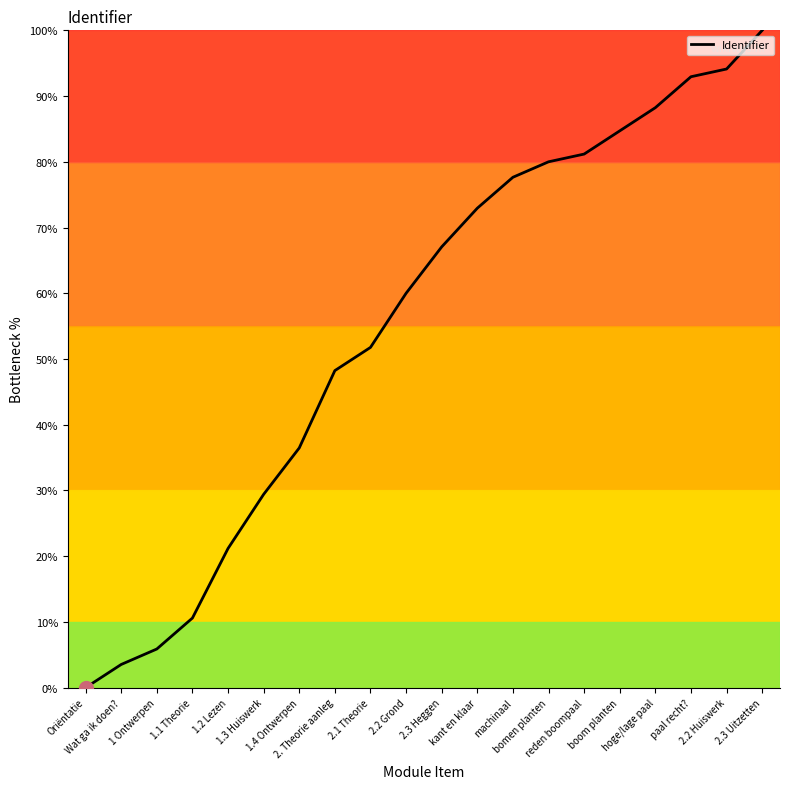

What is the maximum value shown in the chart?

100.0